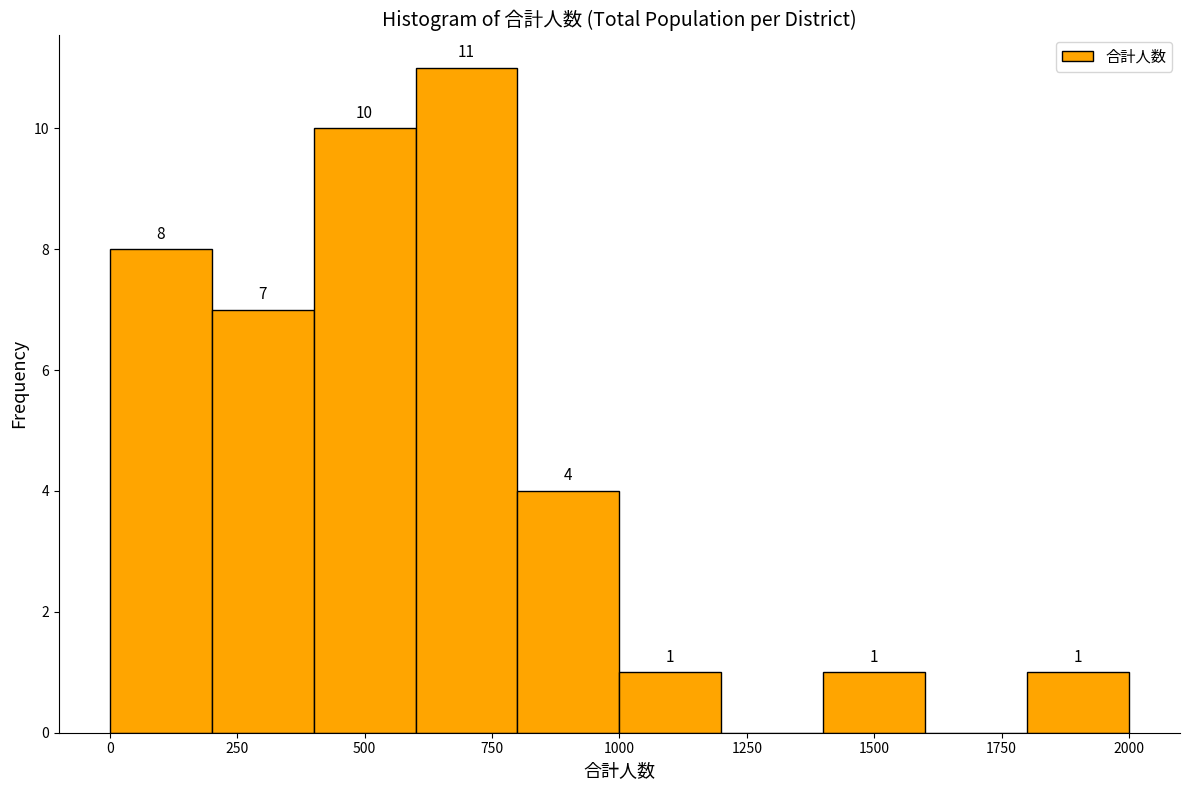

Which range on the x-axis has the tallest bar?

600 to 800